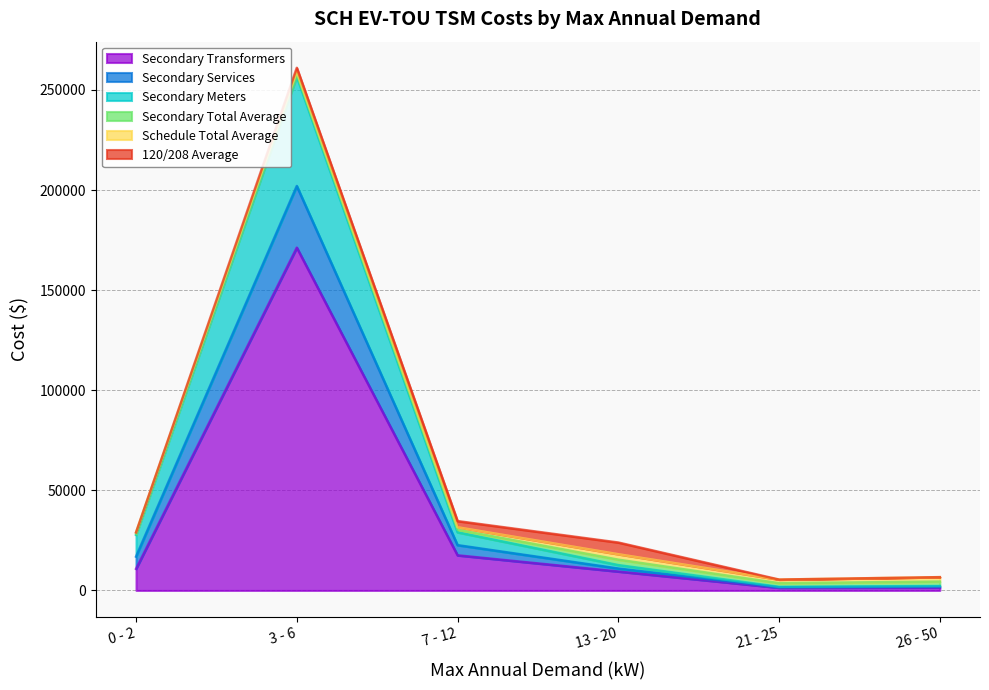

What is the smallest value displayed?

1349.7